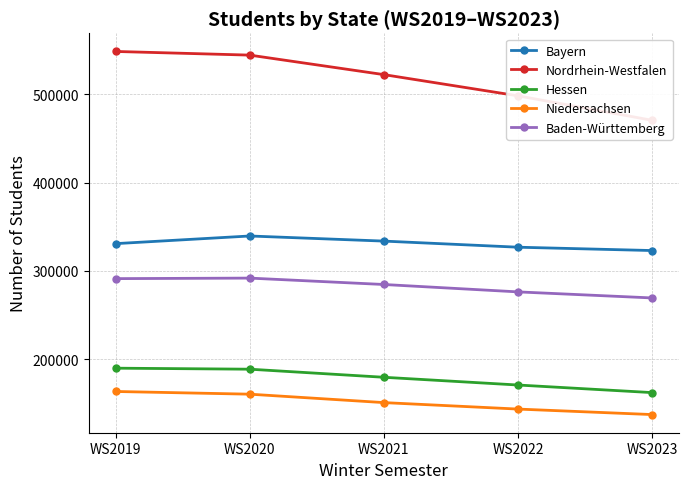

How many data points in Nordrhein-Westfalen are above 522289?

2